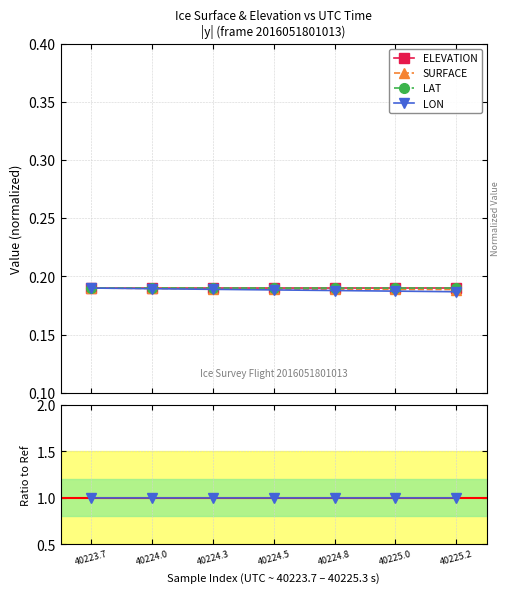

True or false: ELEVATION and LAT cross at least once.

False